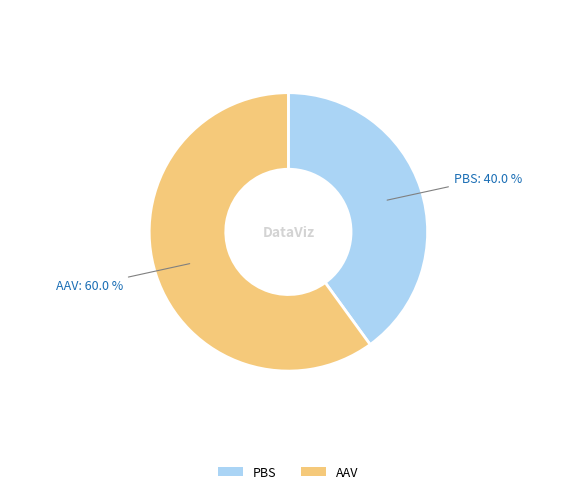

Count the number of slices in the pie.

2